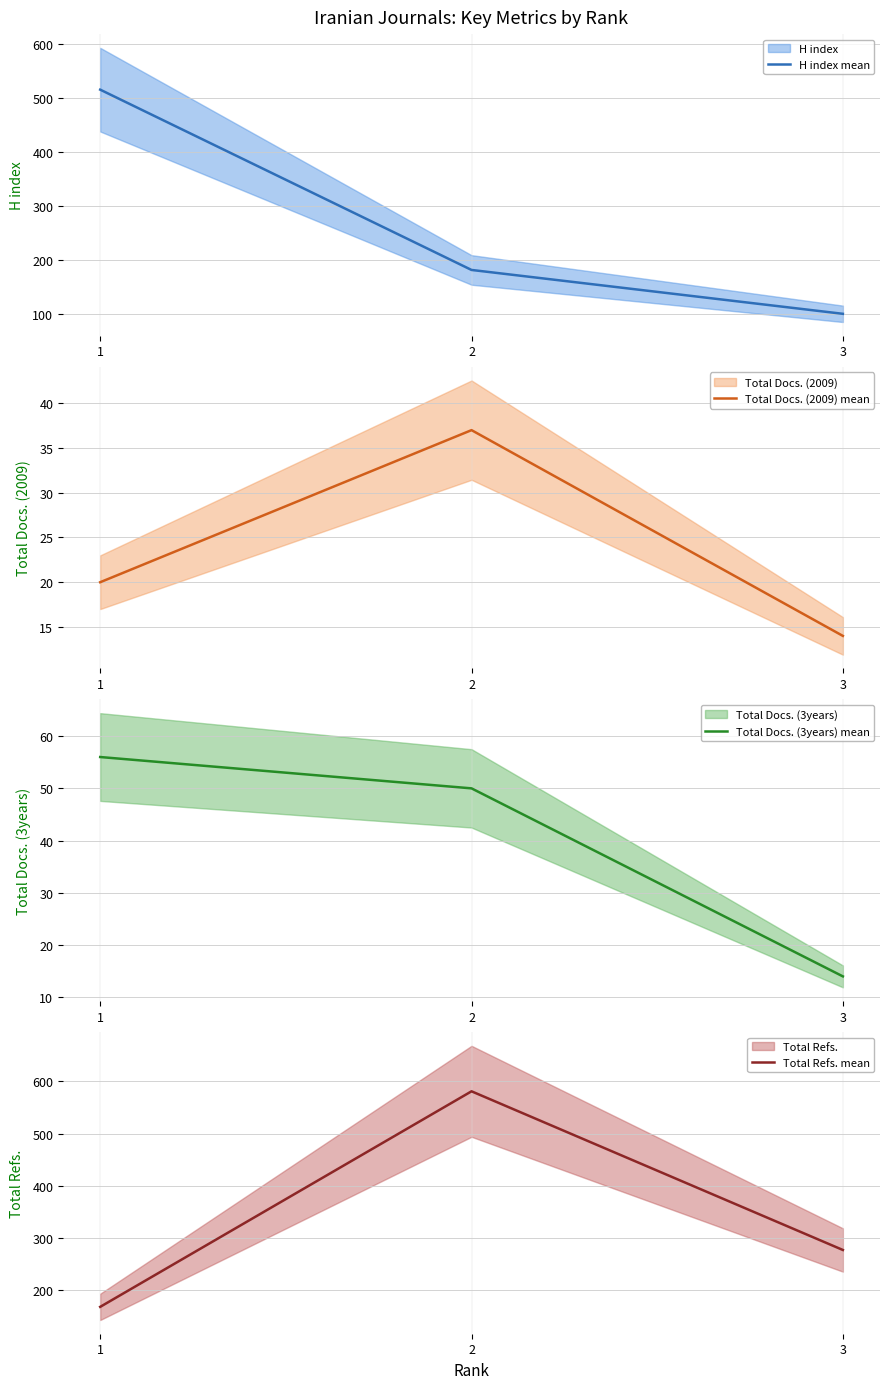

At 2, list the series in order from largest to smallest.

Total Refs. mean, H index mean, Total Docs. (3years) mean, Total Docs. (2009) mean